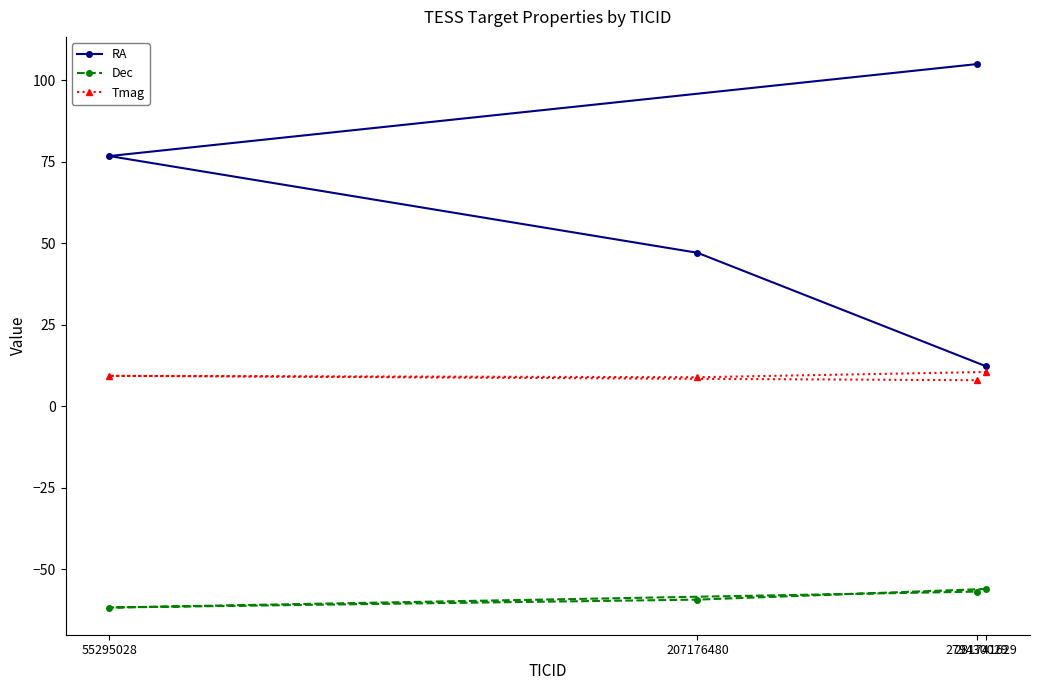

True or false: Dec and Tmag intersect in this chart.

False